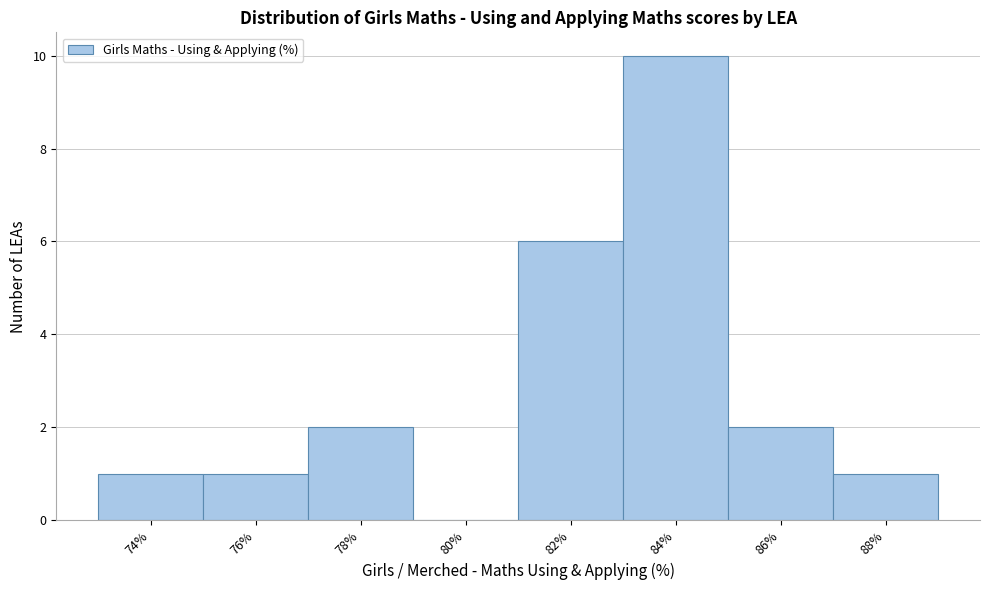

Reading left to right, transcribe all the data shown in this chart.

74%=1	76%=1	78%=2	80%=0	82%=6	84%=10	86%=2	88%=1